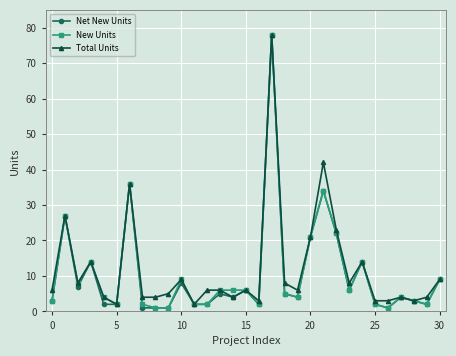

What is the greatest value displayed?

78